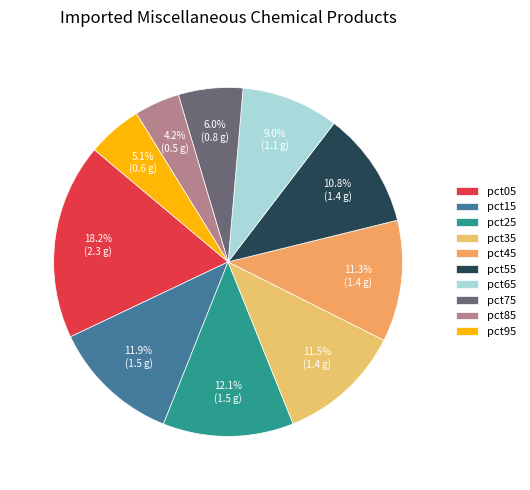

True or false: pct25 accounts for 25% of the total.

False